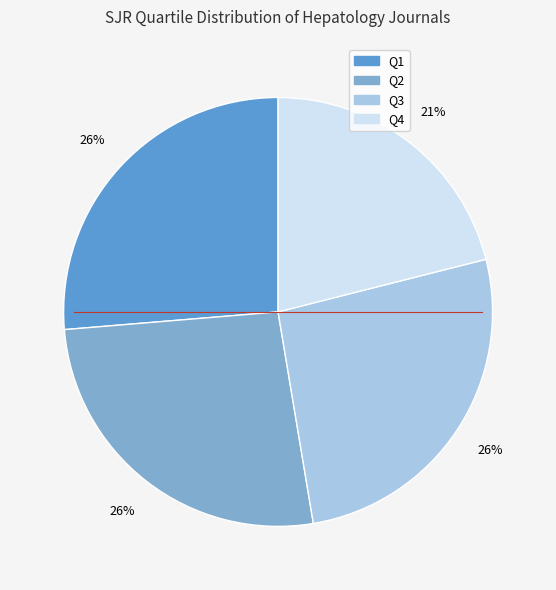

True or false: Q2 accounts for 26% of the total.

True